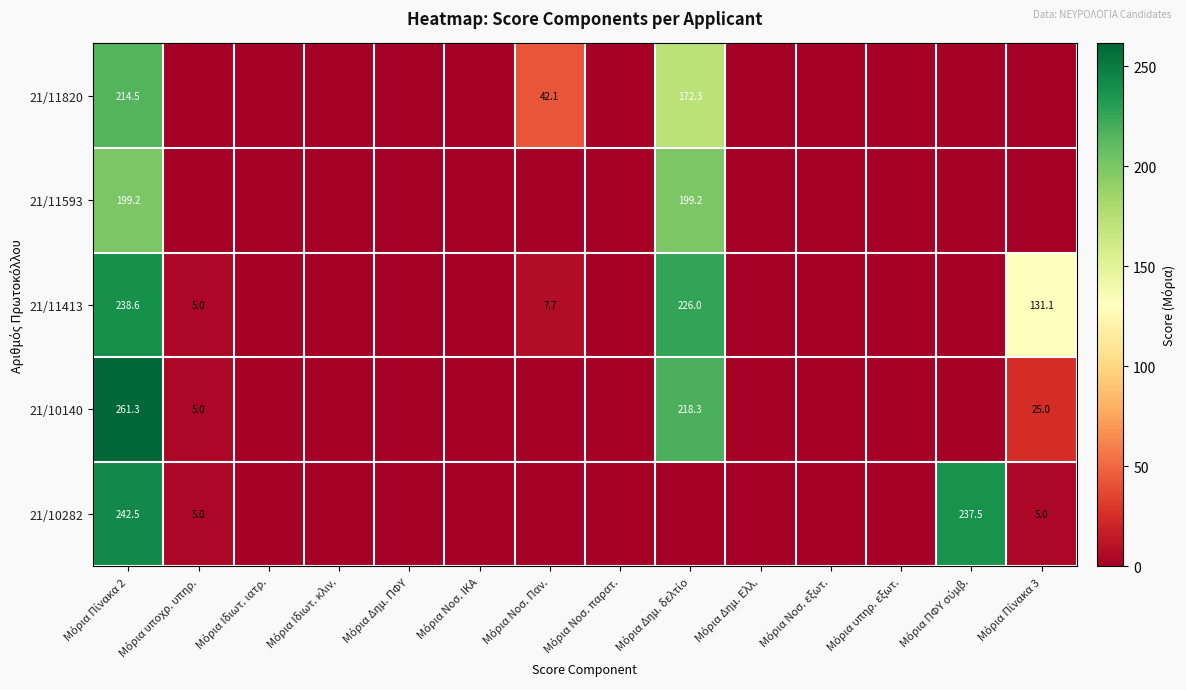

Is the value of 21/10282 at Μόρια Ιδιωτ. ιατρ. greater than the value of 21/11820 at Μόρια Ιδιωτ. ιατρ.?

No